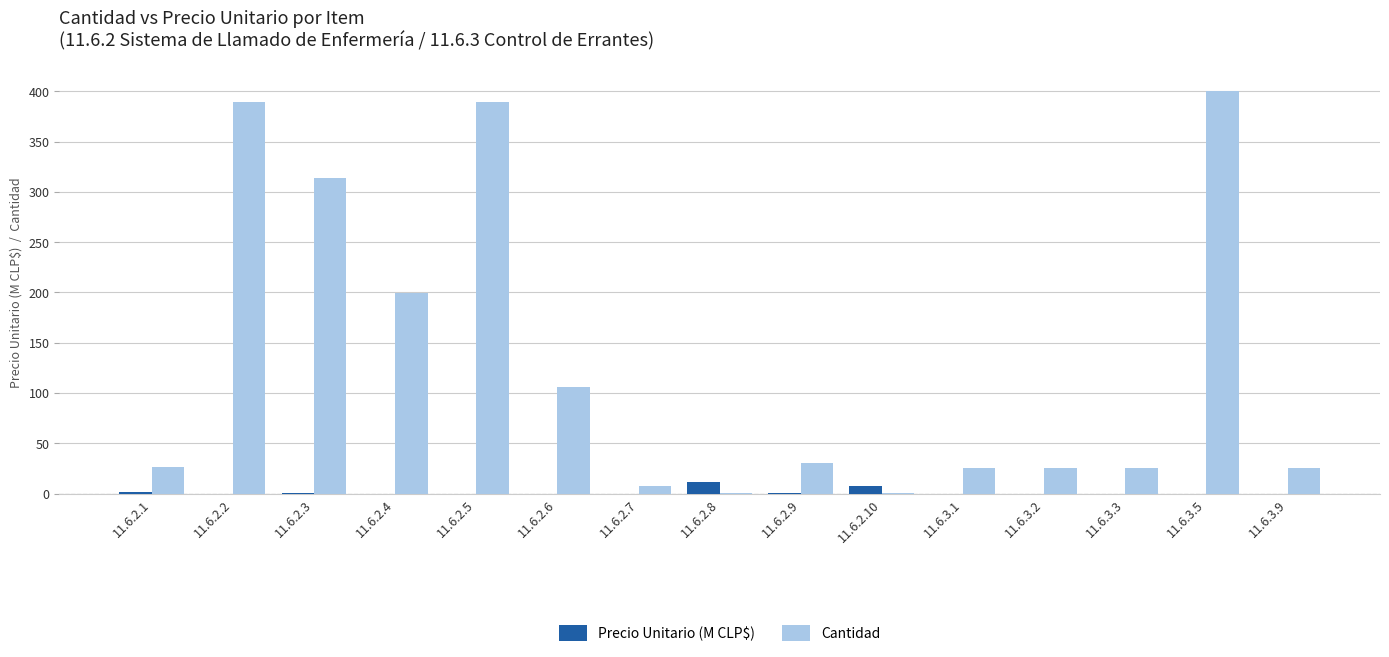

The value of Precio Unitario (M CLP$) at 11.6.2.4 is 0.0. True or false?

True